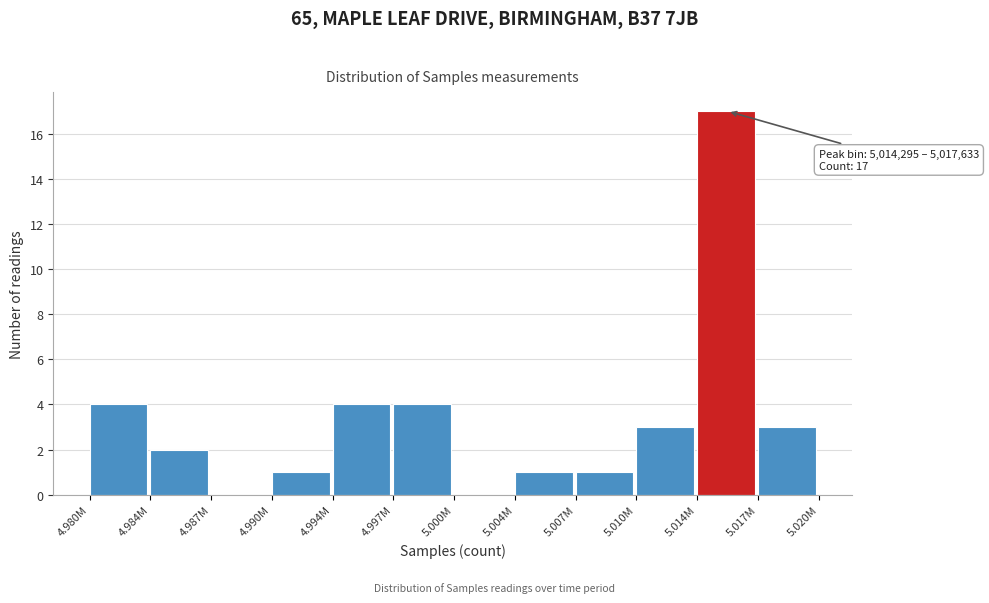

Reading right to left, transcribe all the data shown in this chart.

5.017M=3	5.014M=17	5.010M=3	5.007M=1	5.004M=1	5.000M=0	4.997M=4	4.994M=4	4.990M=1	4.987M=0	4.984M=2	4.980M=4